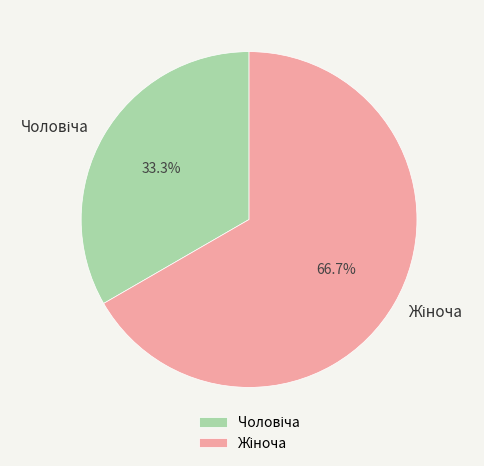

Does any single category account for the majority?

Yes